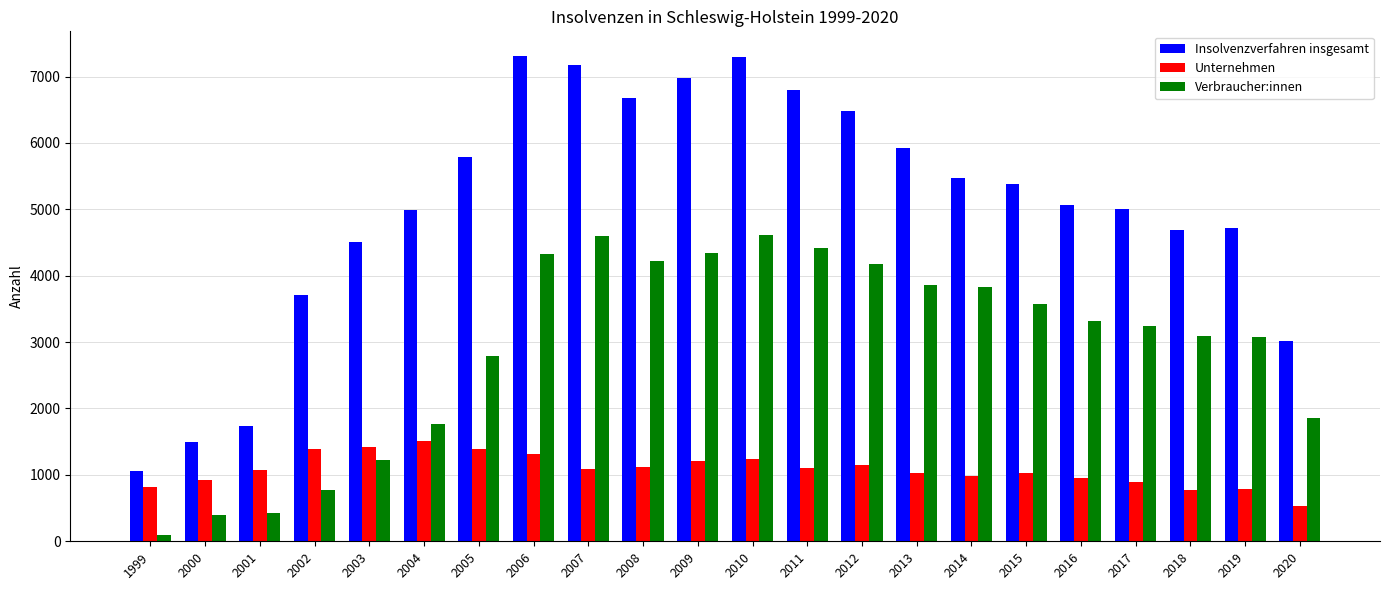

What is the difference between the highest and lowest values at 2007?

6086